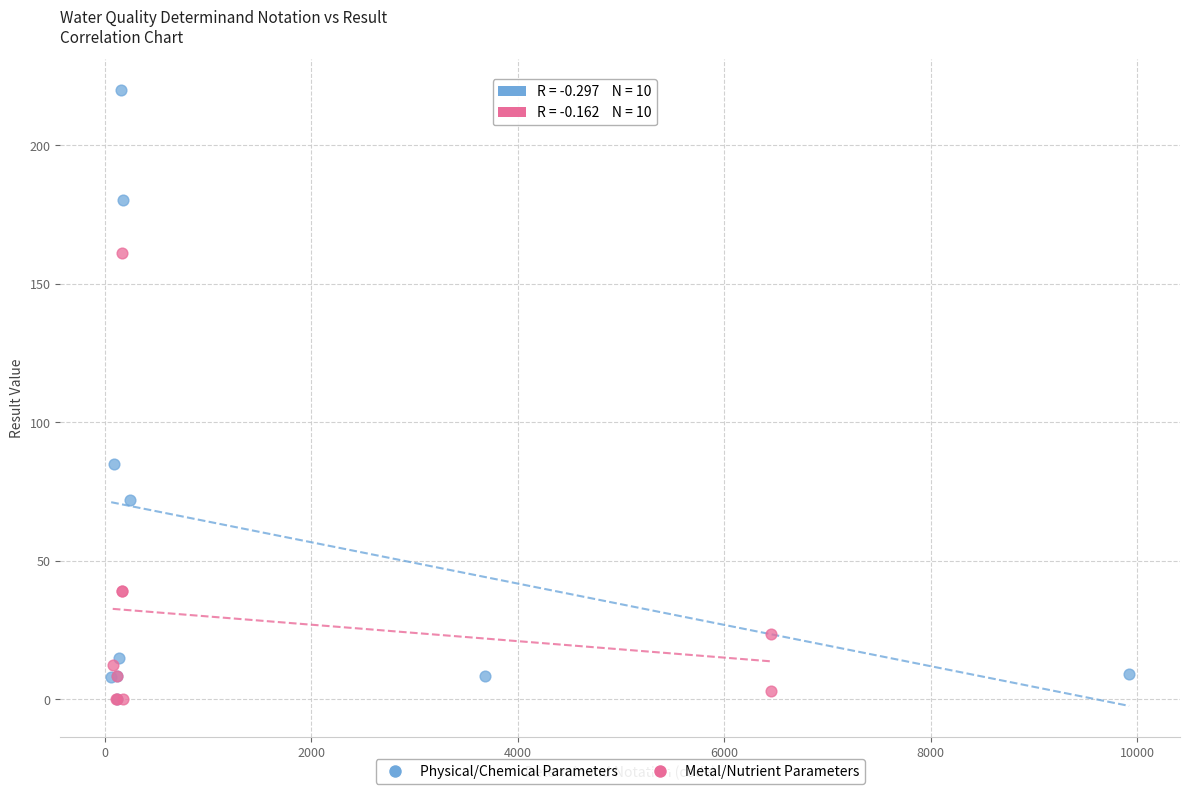

Which series contains the highest Y value?

Physical/Chemical Parameters